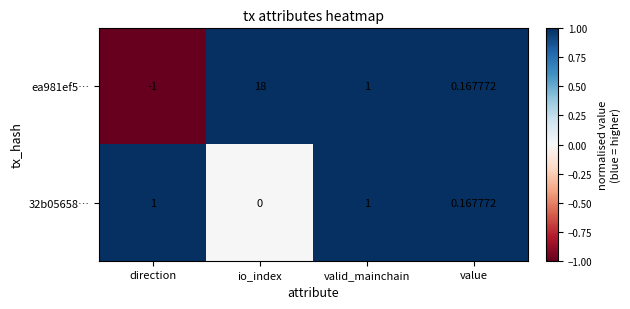

Which category has the lowest value across all series?

direction